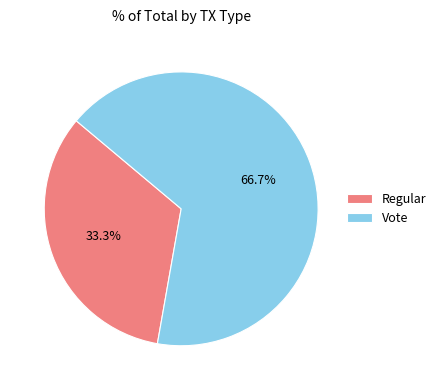

Which slice represents more than half of the pie?

Vote